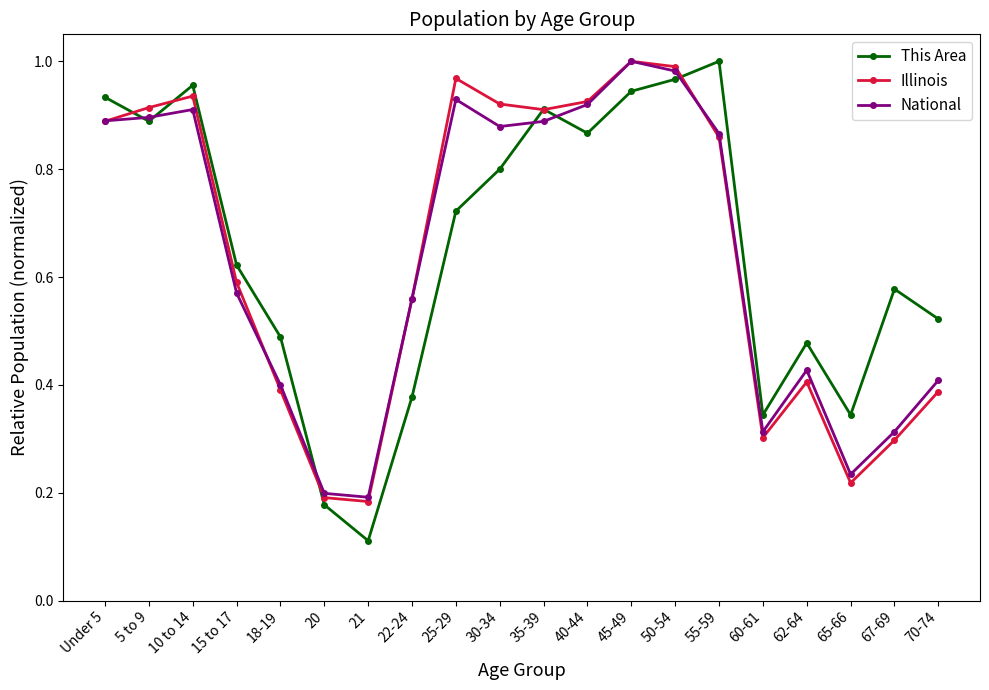

What are all the series names shown in the legend?

This Area, Illinois, National